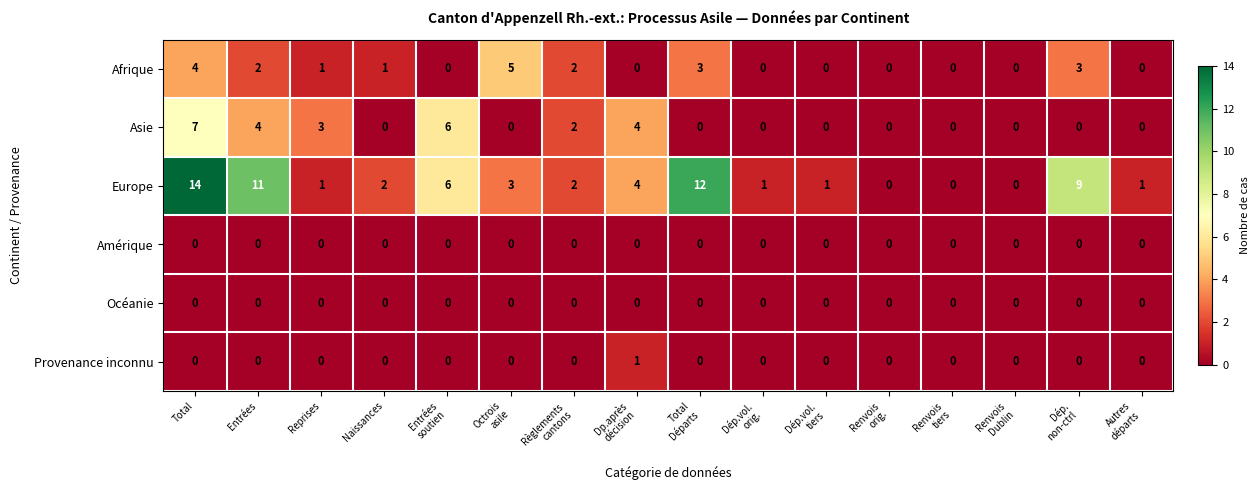

How many values in the Afrique series are below 1?

8